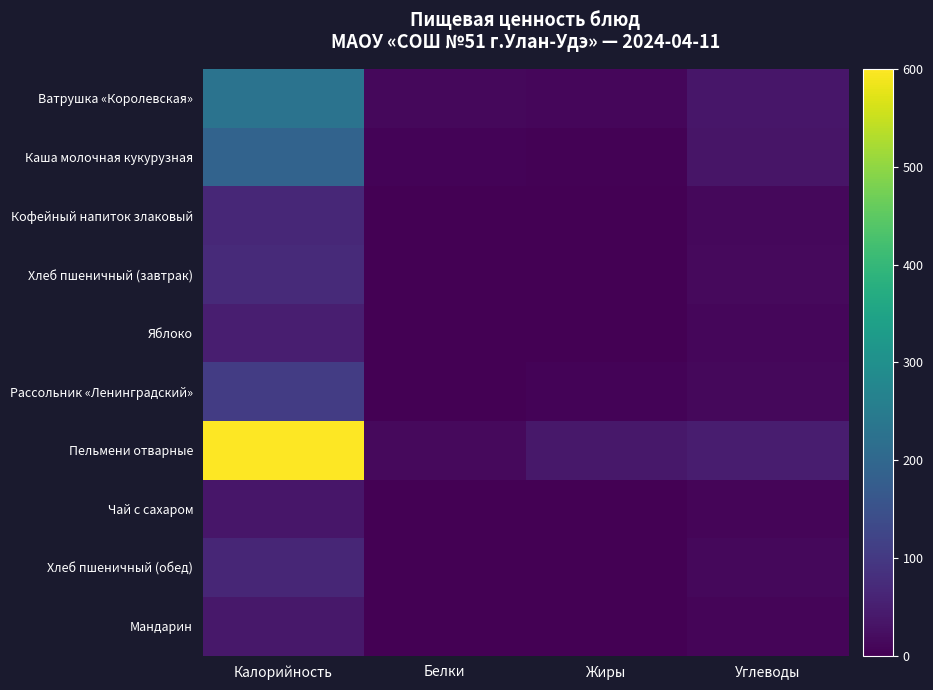

Reading left to right, extract all data points from this chart.

Ватрушка «Королевская»: Калорийность=228.1	Белки=12.6	Жиры=11.6	Углеводы=35.8
Каша молочная кукурузная: Калорийность=191.6	Белки=5.3	Жиры=4.5	Углеводы=35.0
Кофейный напиток злаковый: Калорийность=66.7	Белки=1.5	Жиры=1.1	Углеводы=12.6
Хлеб пшеничный (завтрак): Калорийность=70.5	Белки=2.2	Жиры=0.3	Углеводы=14.8
Яблоко: Калорийность=49.7	Белки=0.5	Жиры=0.5	Углеводы=11.0
Рассольник «Ленинградский»: Калорийность=106.2	Белки=2.0	Жиры=5.0	Углеводы=13.3
Пельмени отварные: Калорийность=600.4	Белки=15.4	Жиры=38.9	Углеводы=47.2
Чай с сахаром: Калорийность=36.3	Белки=0.0	Жиры=0.0	Углеводы=9.1
Хлеб пшеничный (обед): Калорийность=65.6	Белки=2.0	Жиры=0.3	Углеводы=13.8
Мандарин: Калорийность=38.5	Белки=0.9	Жиры=0.2	Углеводы=8.2